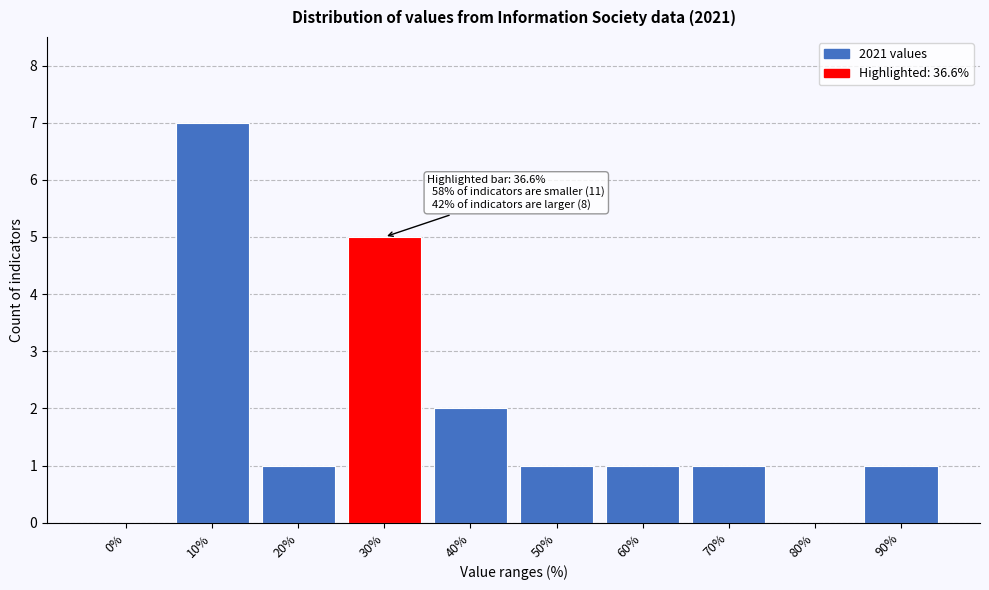

Reading left to right, transcribe all the data shown in this chart.

0%=0	10%=7	20%=1	30%=5	40%=2	50%=1	60%=1	70%=1	80%=0	90%=1